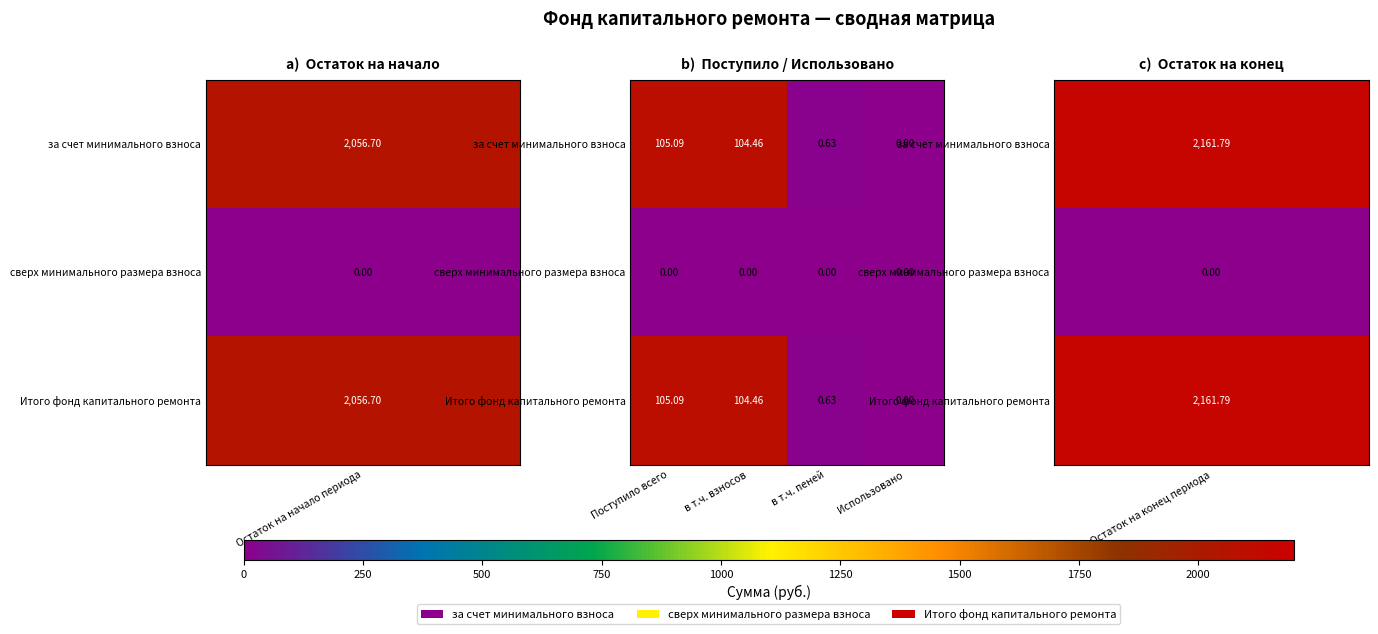

Is the value of Итого фонд капитального ремонта at Поступило всего greater than the value of сверх минимального размера взноса at Использовано?

Yes